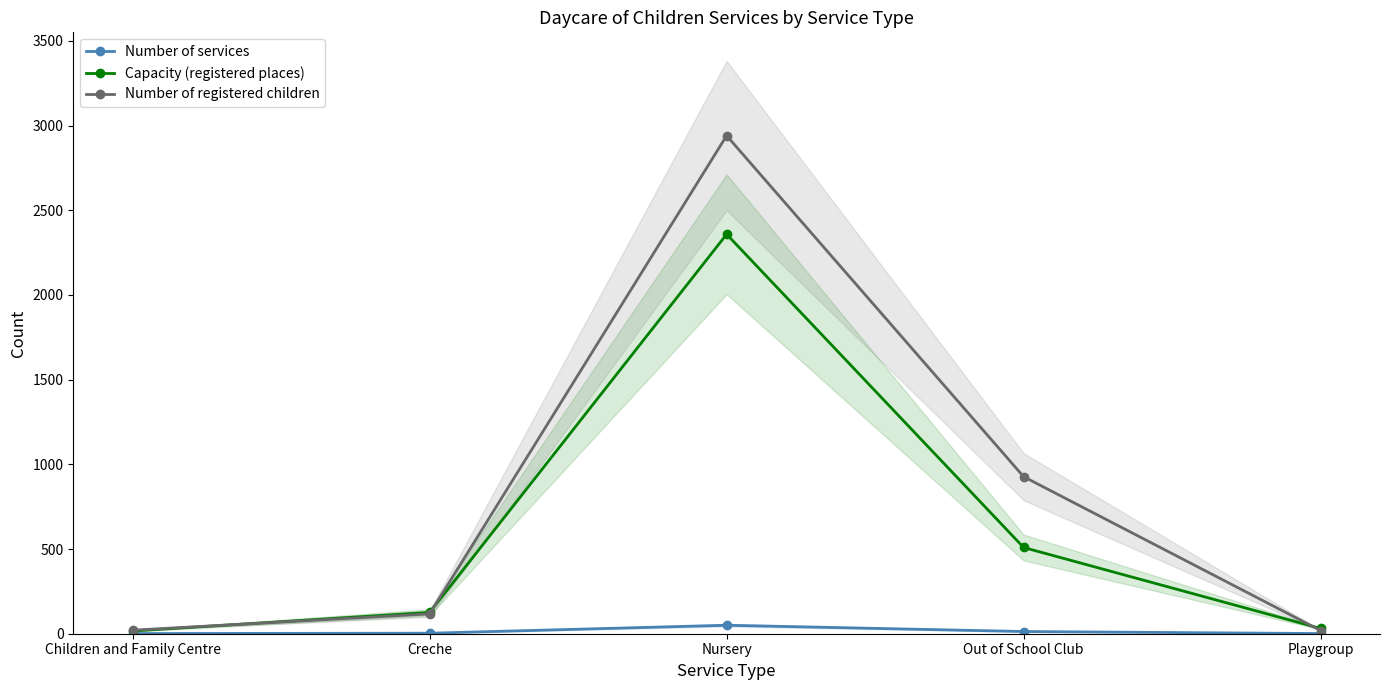

What is the sum of all Number of registered children values?

4024